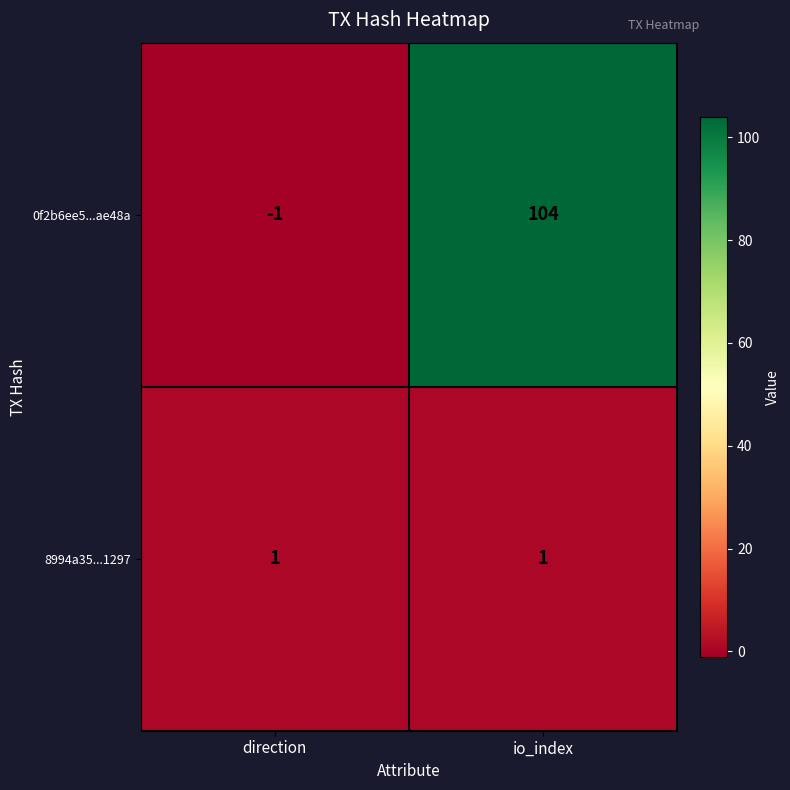

What is the difference between the highest and lowest values at io_index?

103